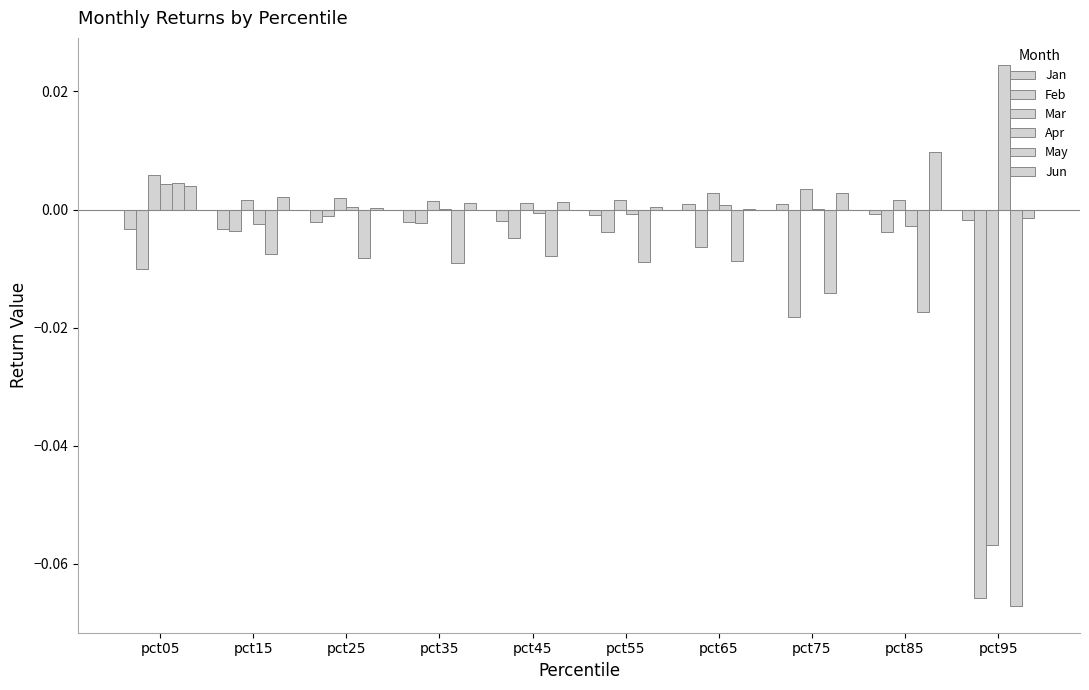

At which category is the sum across all series the highest?

pct05